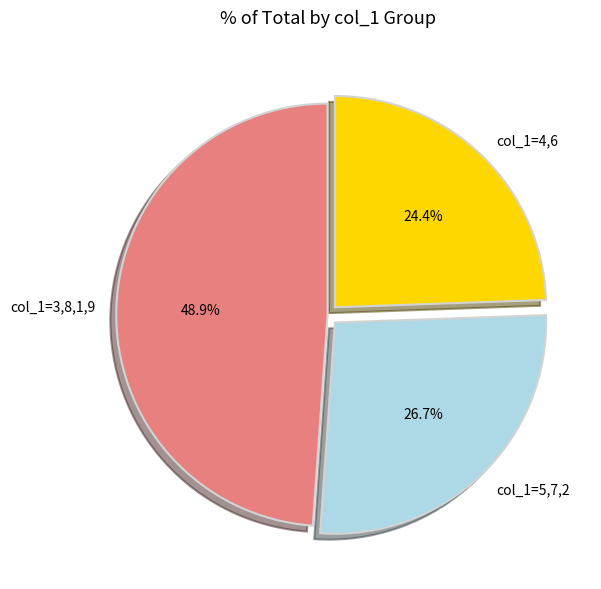

How many slices are in this pie chart?

3